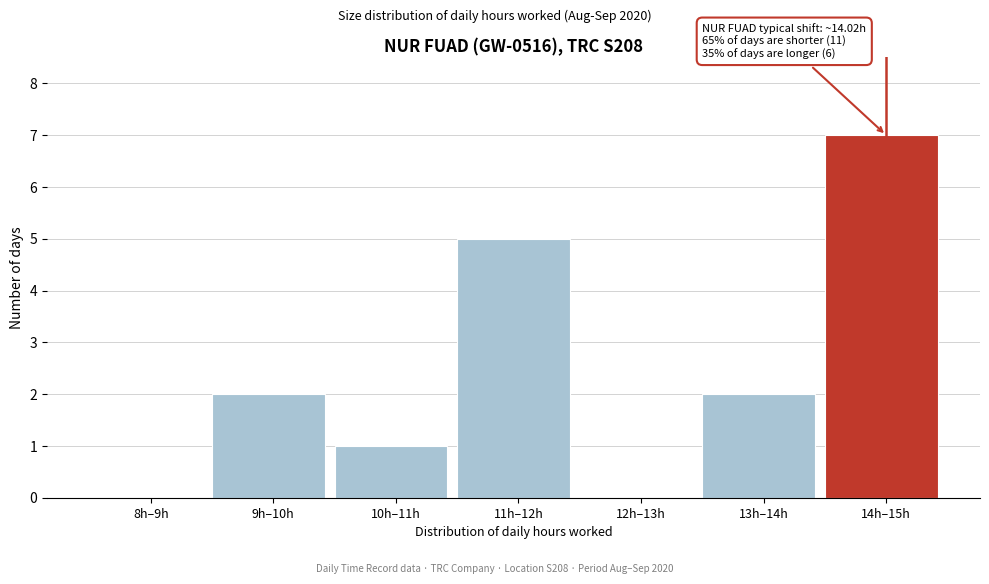

Reading left to right, list all the values displayed in this chart.

8h–9h=0	9h–10h=2	10h–11h=1	11h–12h=5	12h–13h=0	13h–14h=2	14h–15h=7